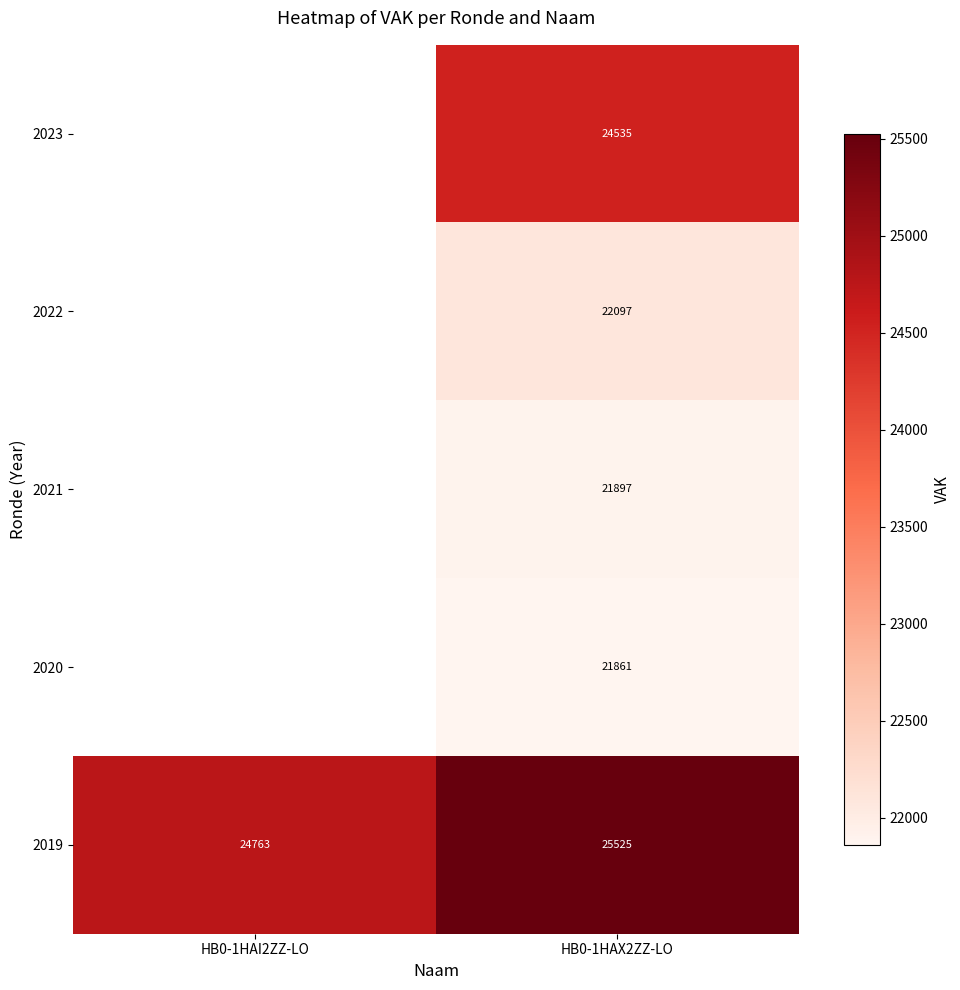

What is the total value across all series at HB0-1HAX2ZZ-LO?

115915.0